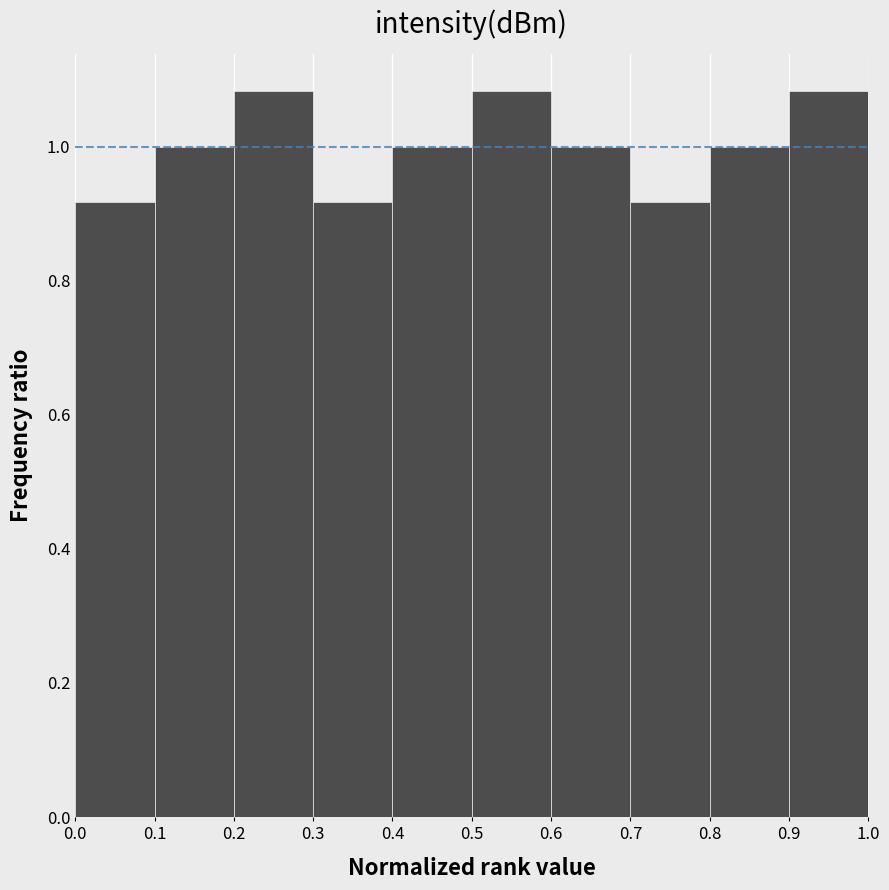

Reading left to right, list every bar in this chart as the range it spans on the x-axis followed by its height. The values are not printed on the chart, so give them approximately, as read against the axis.

0.0 to 0.1: 0.92
0.1 to 0.2: 1.00
0.2 to 0.3: 1.08
0.3 to 0.4: 0.92
0.4 to 0.5: 1.00
0.5 to 0.6: 1.08
0.6 to 0.7: 1.00
0.7 to 0.8: 0.92
0.8 to 0.9: 1.00
0.9 to 1.0: 1.08